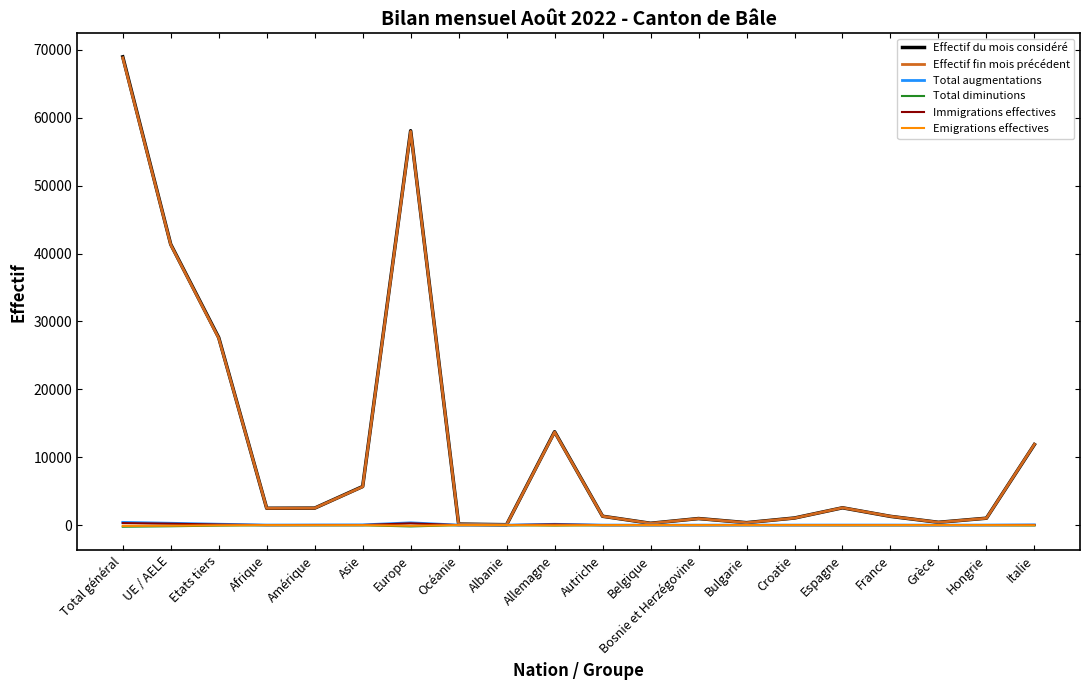

Which series changed the most between UE / AELE and Autriche?

Effectif du mois considéré